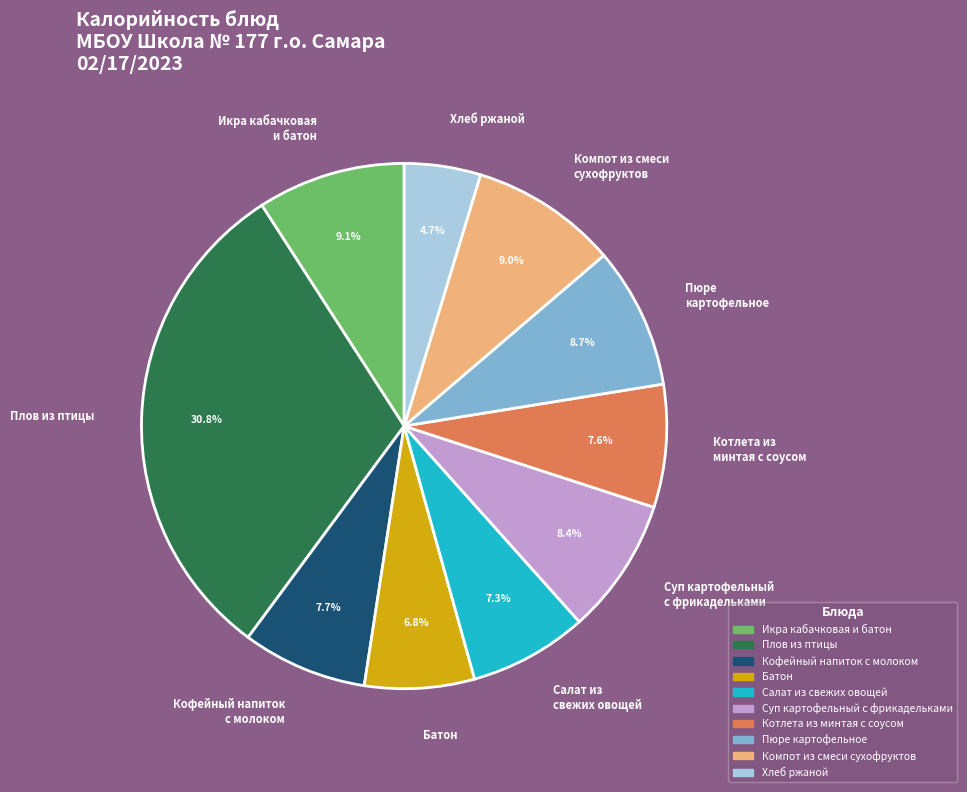

Does Котлета из минтая с соусом account for over 50% of the chart?

No